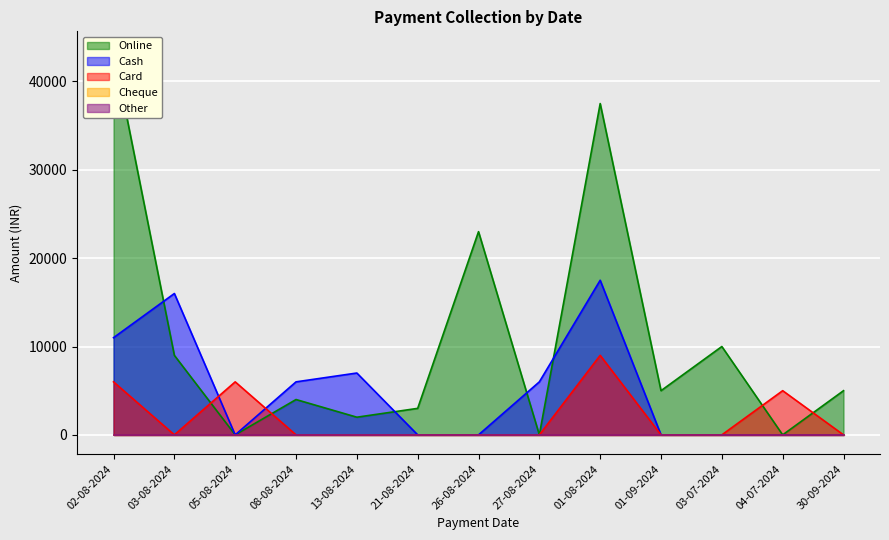

At 08-08-2024, list the series in order from smallest to largest.

Card, Online, Cash